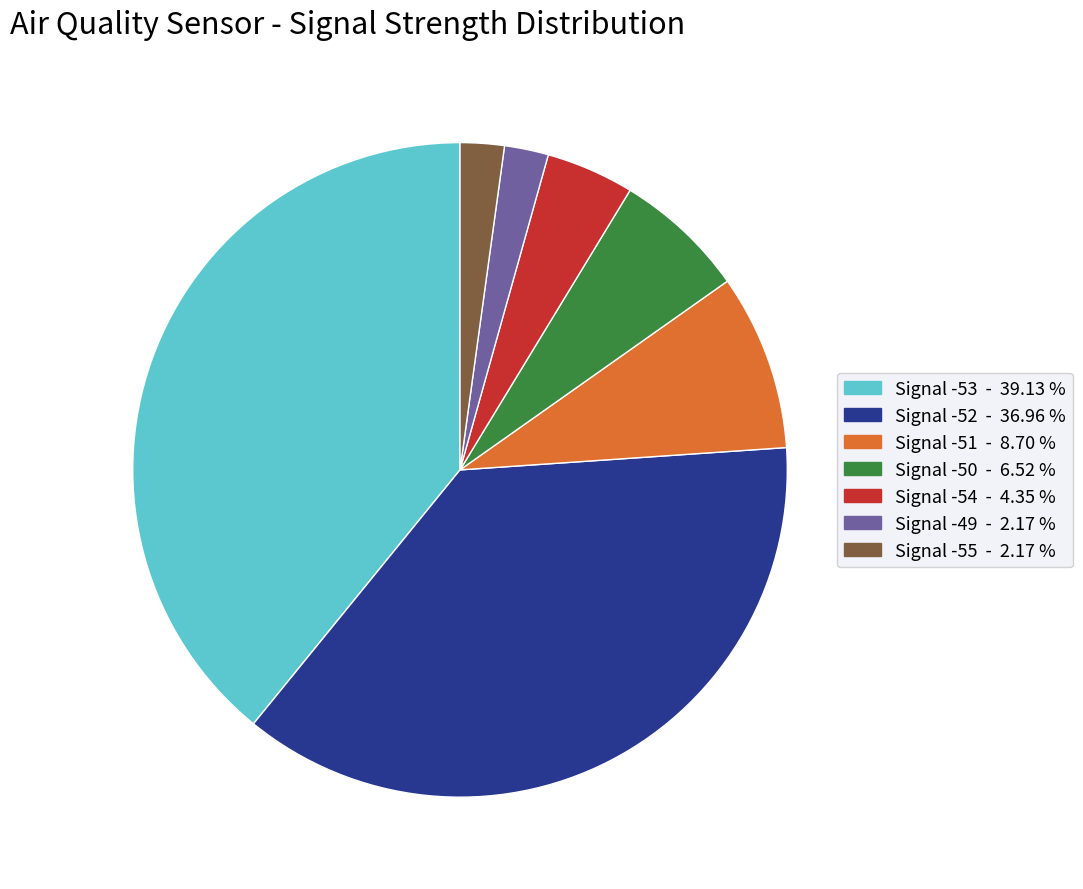

Is Signal -51 the majority of the pie?

No